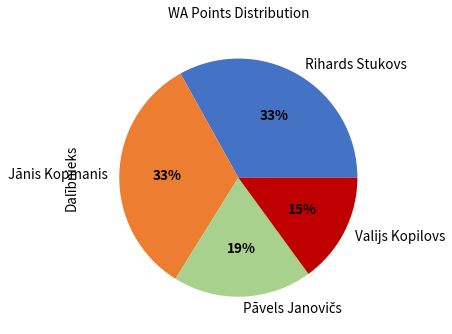

Count the number of slices in the pie.

4